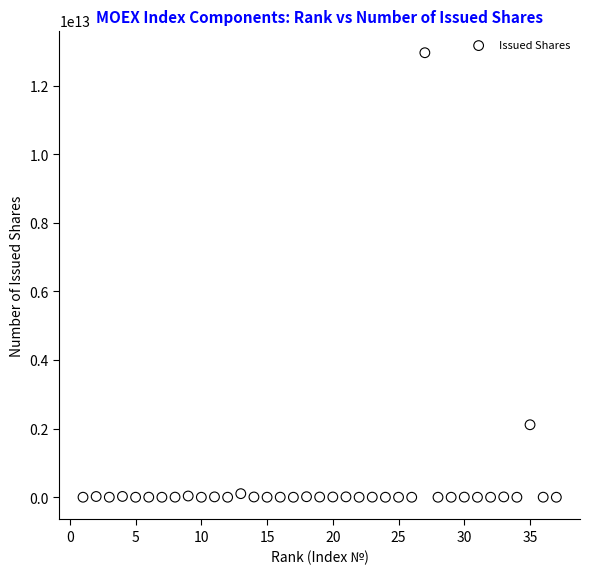

What is the range of X values (max minus min)?

36